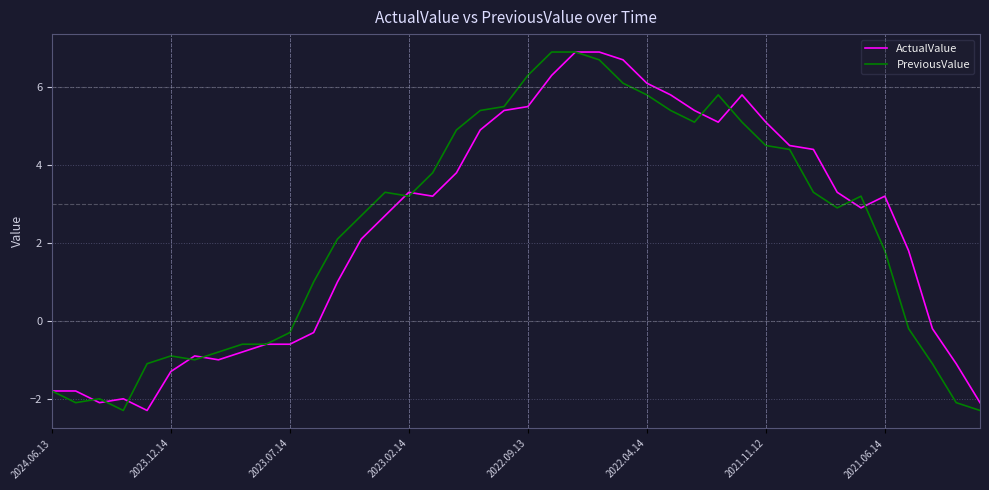

What is the minimum value for ActualValue?

-2.3